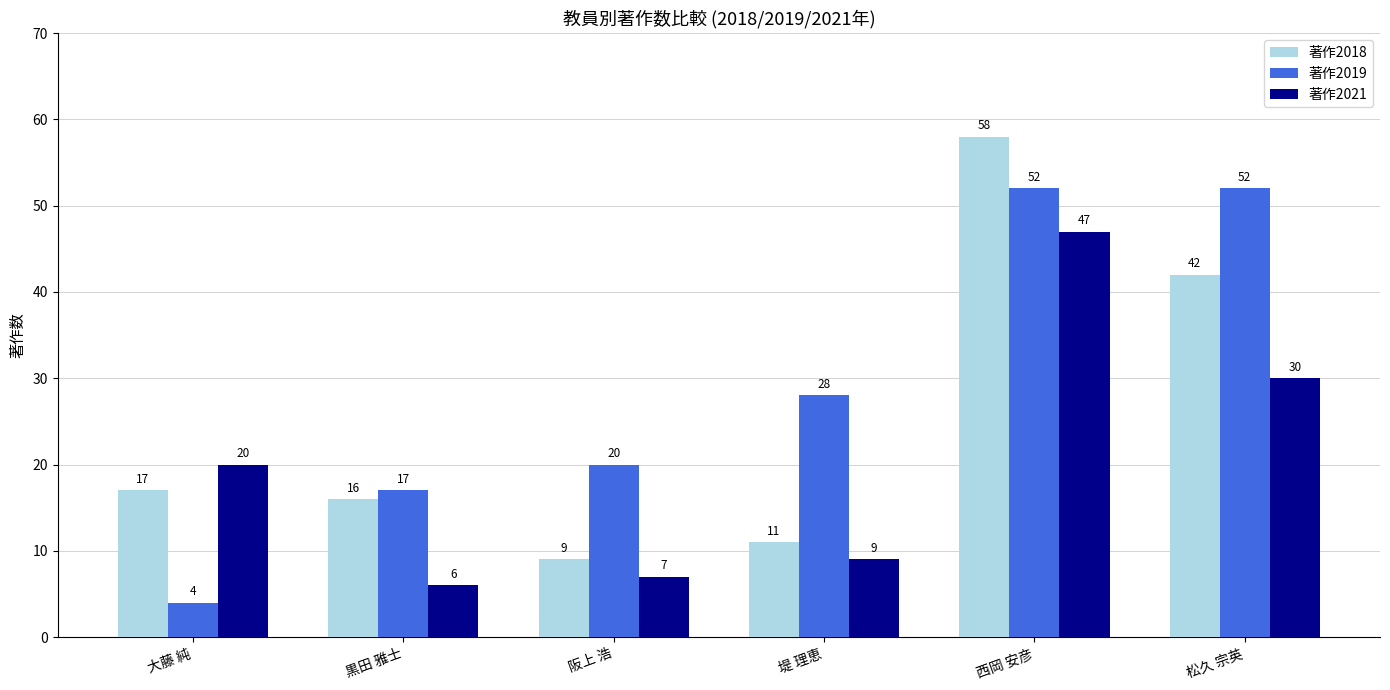

Rank the categories by 著作2018 value from highest to lowest.

西岡 安彦, 松久 宗英, 大藤 純, 黒田 雅士, 堤 理恵, 阪上 浩